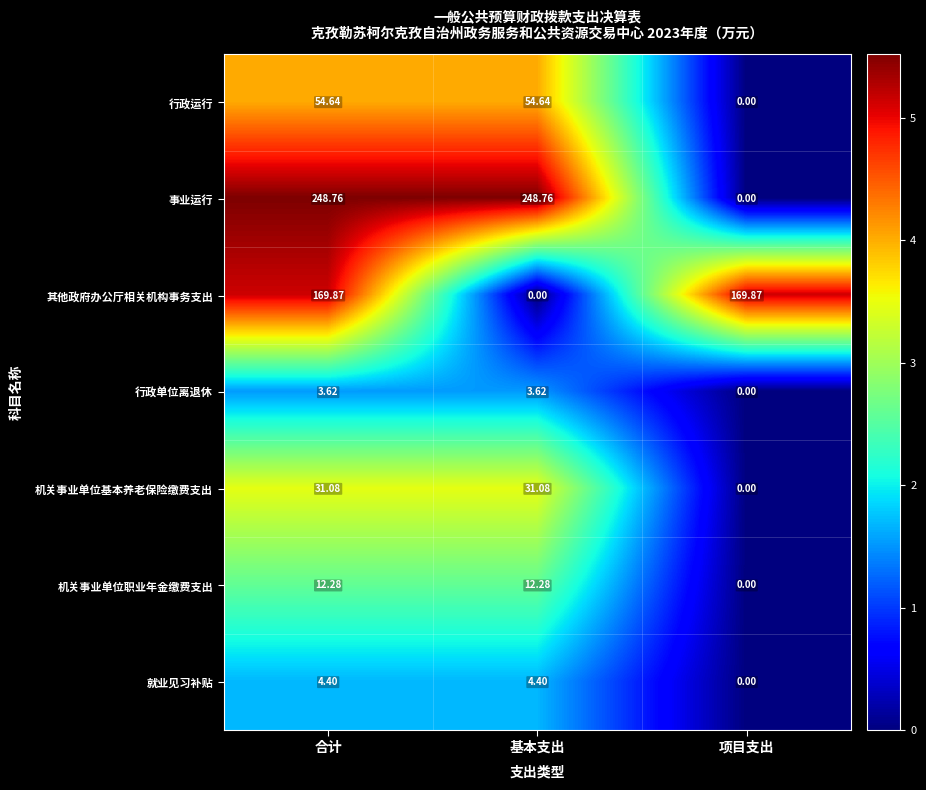

Where does the 事业运行 series first go above 248?

合计